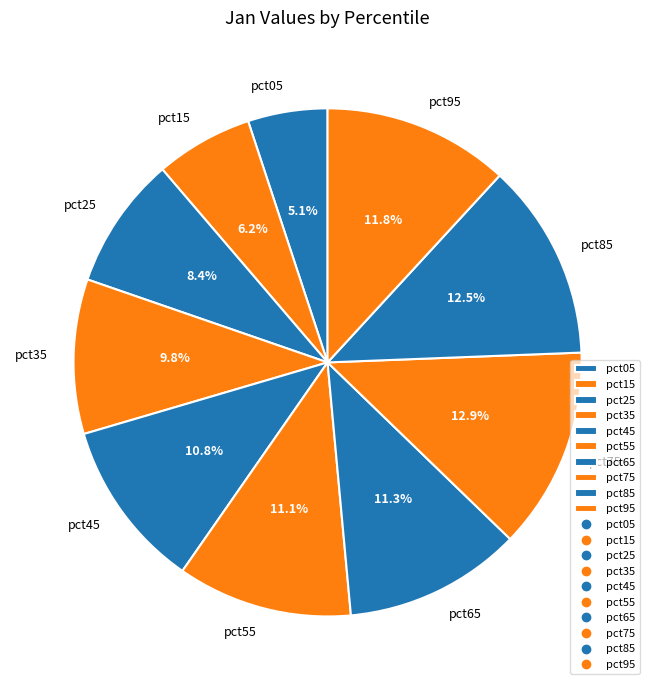

Count the number of slices in the pie.

10